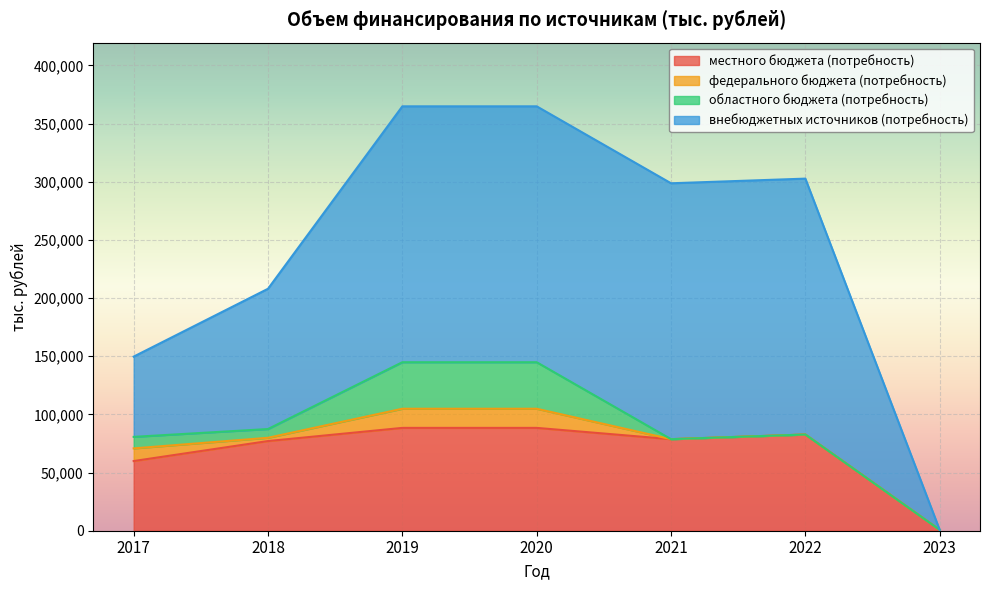

What are all the series names shown in the legend?

местного бюджета (потребность), федерального бюджета (потребность), областного бюджета (потребность), внебюджетных источников (потребность)